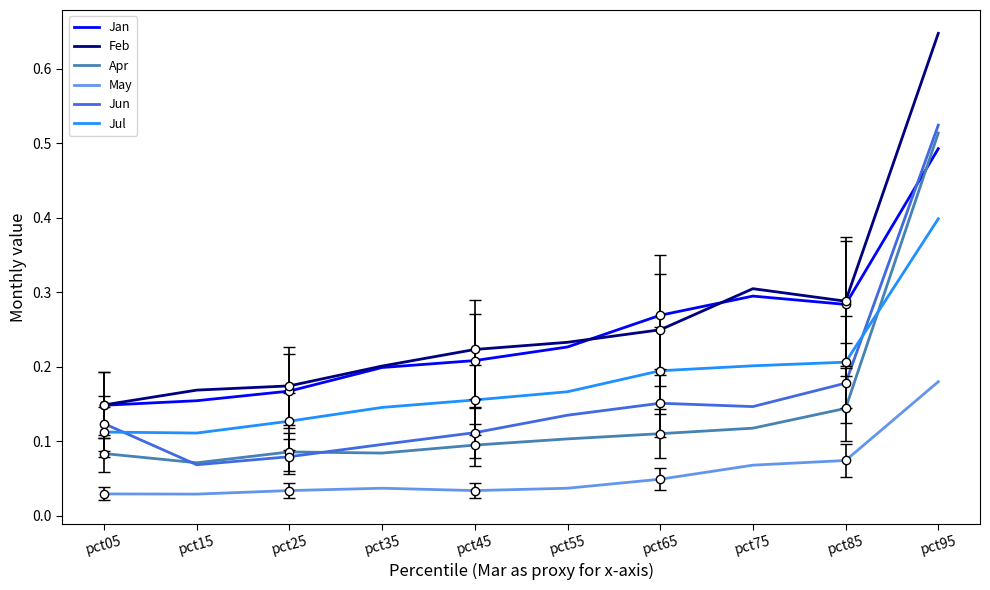

What is the value of the Apr point at the 3rd from the left?

0.1